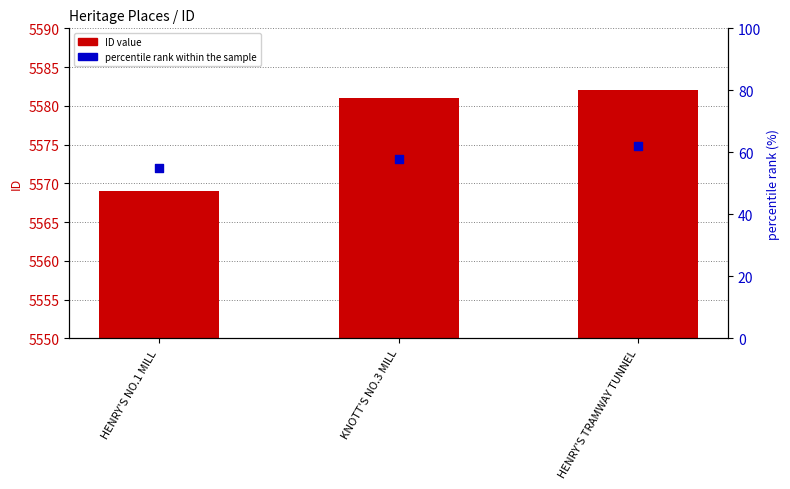

At which category is the sum across all series the highest?

HENRY'S TRAMWAY TUNNEL